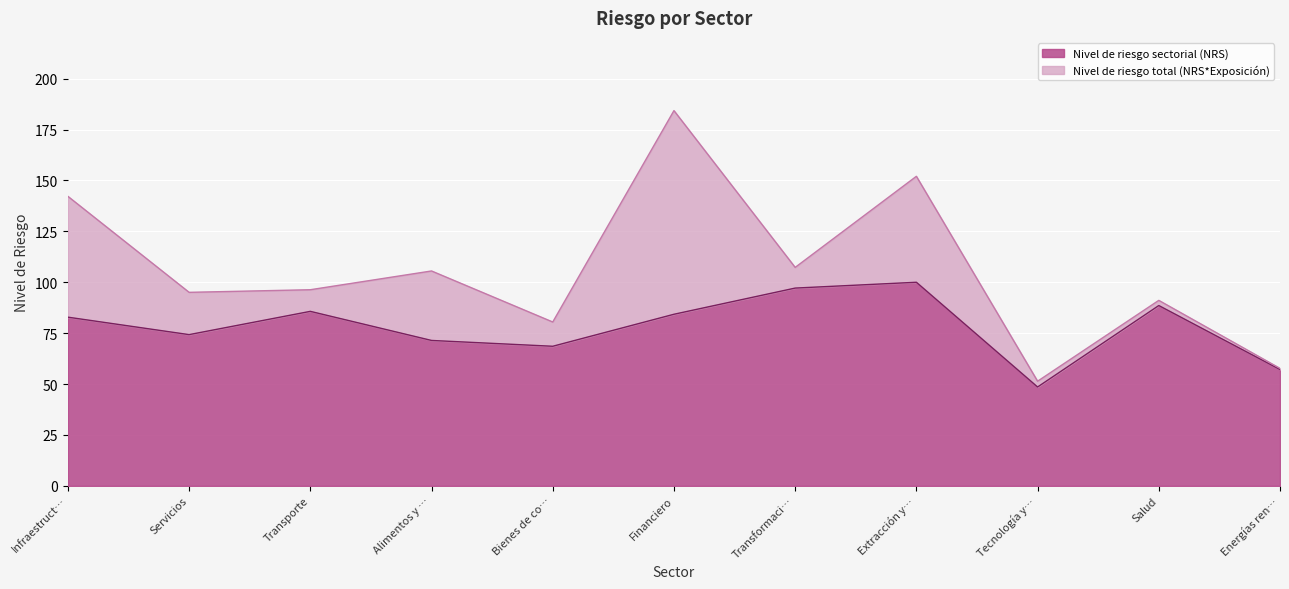

Where is the data nearest to the value 74?

Servicios